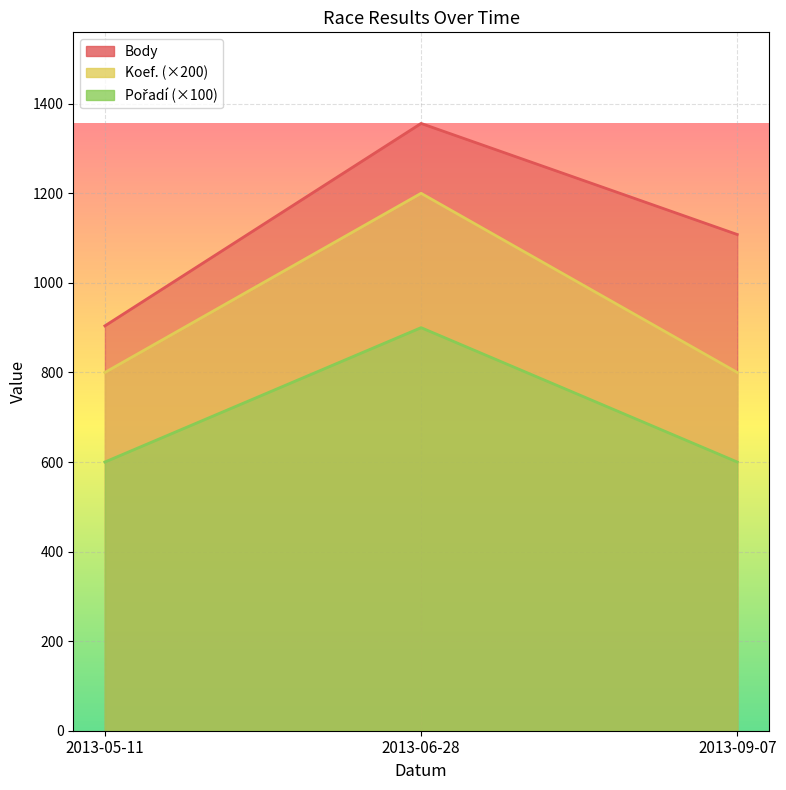

At which label does Body reach its minimum?

2013-05-11